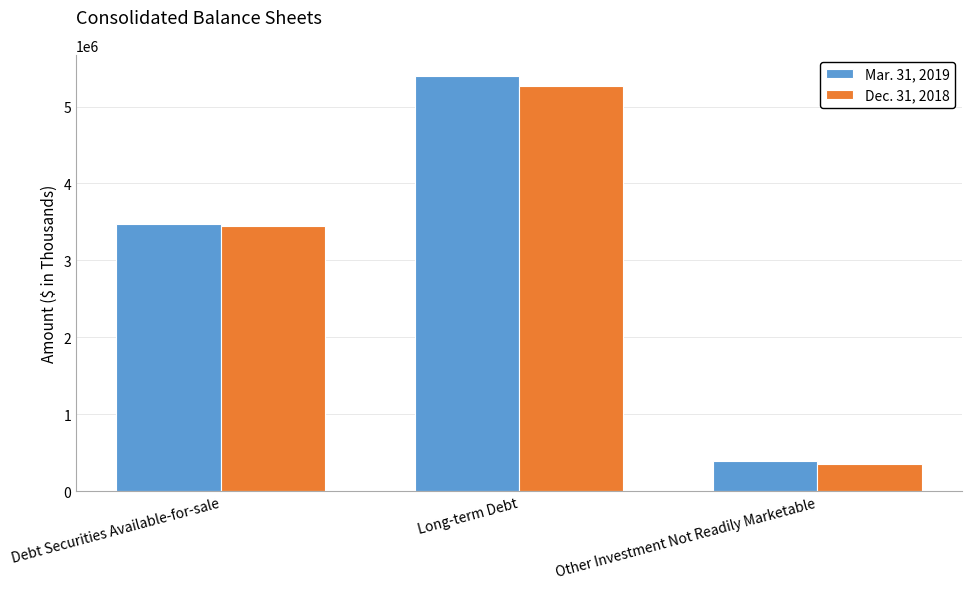

The Dec. 31, 2018 series shows 351049 at Other Investment Not Readily Marketable. True or false?

True